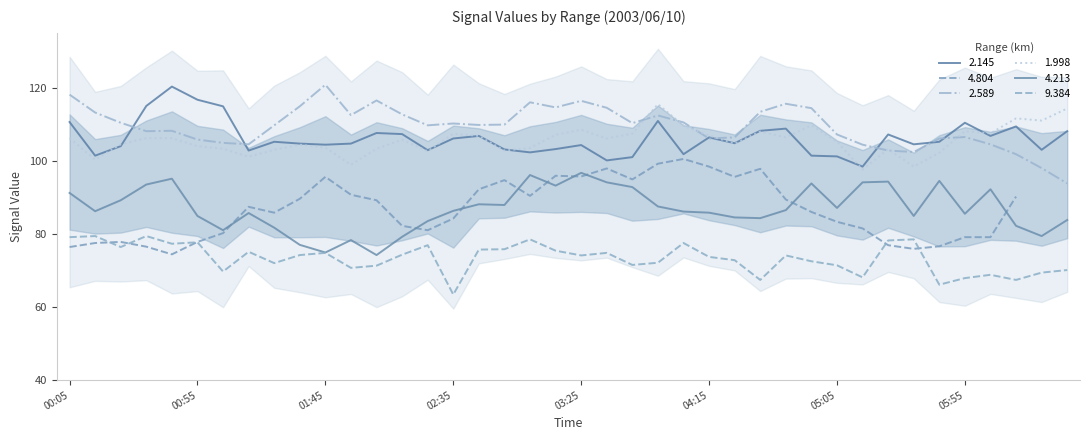

What is the label of the 27th point from the right?

2003/06/10 02:15